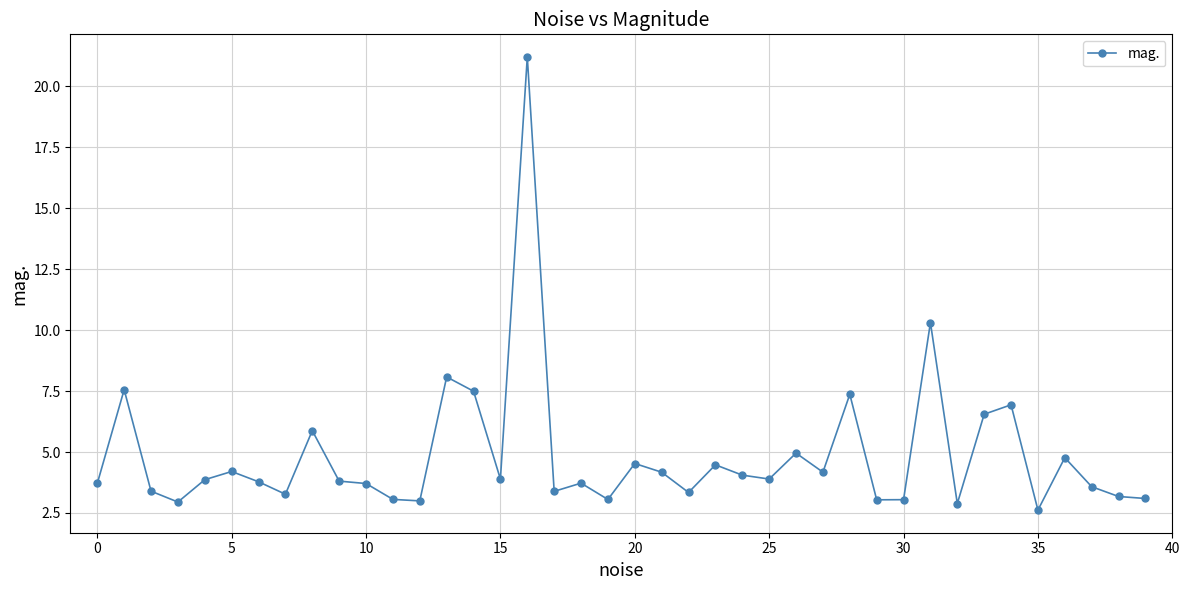

What is the smallest value displayed?

2.6